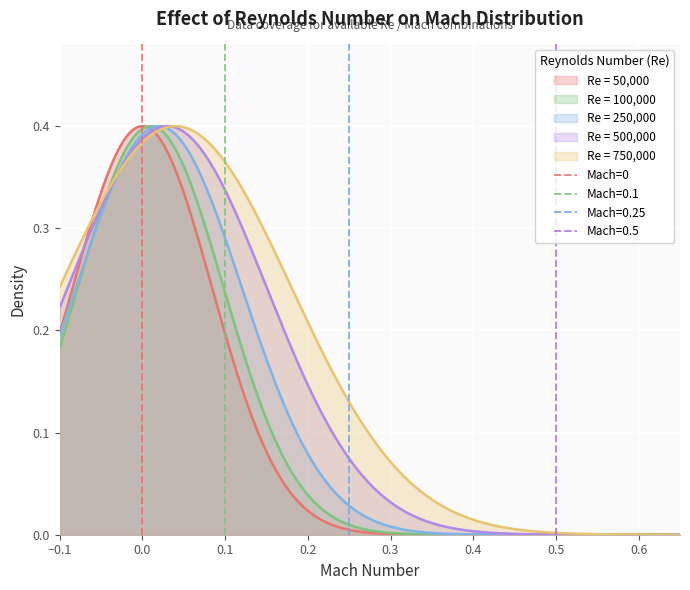

Is it true that the value at 0.0 is 0?

False